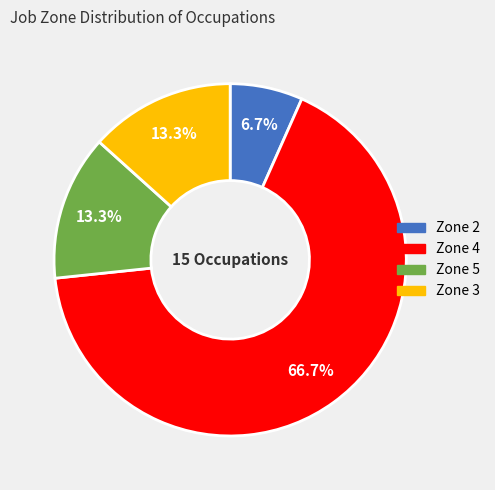

Is there any slice that represents more than half of the pie?

Yes